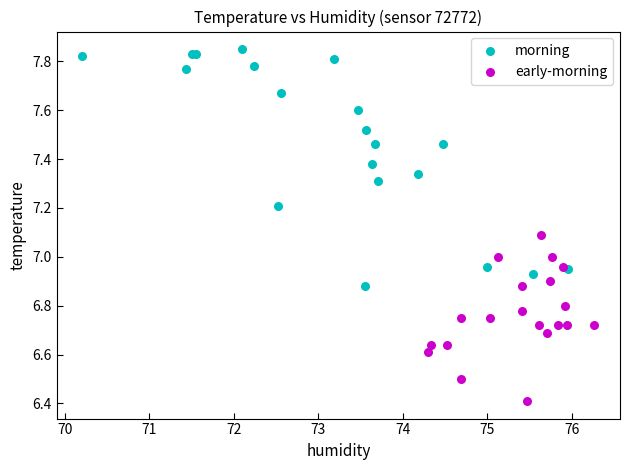

What are all the series names shown in the legend?

morning, early-morning